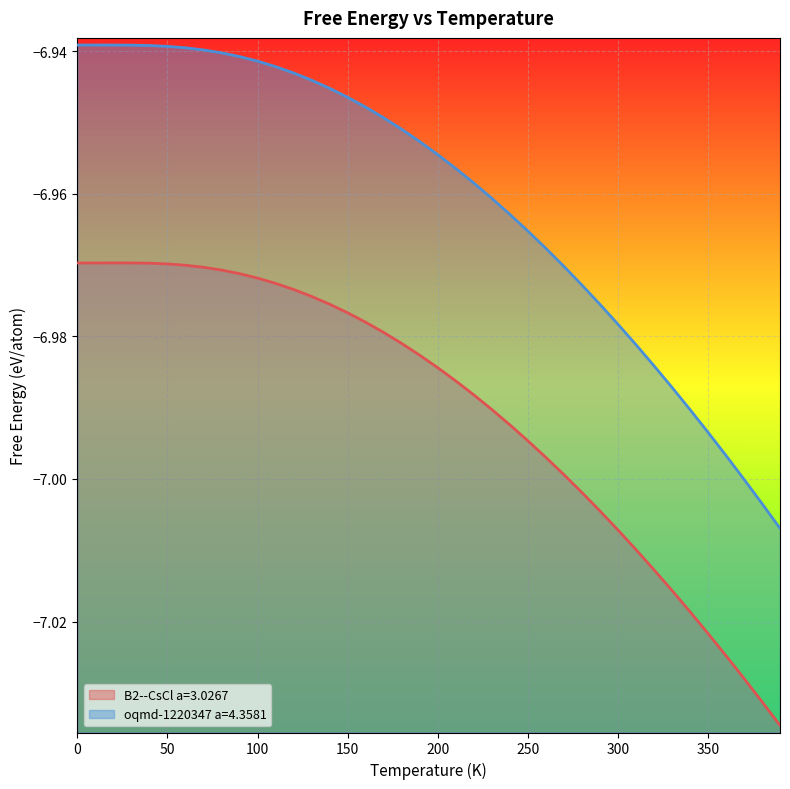

Is it true that oqmd-1220347 a=4.3581 equals -7.0 at 340.0?

True